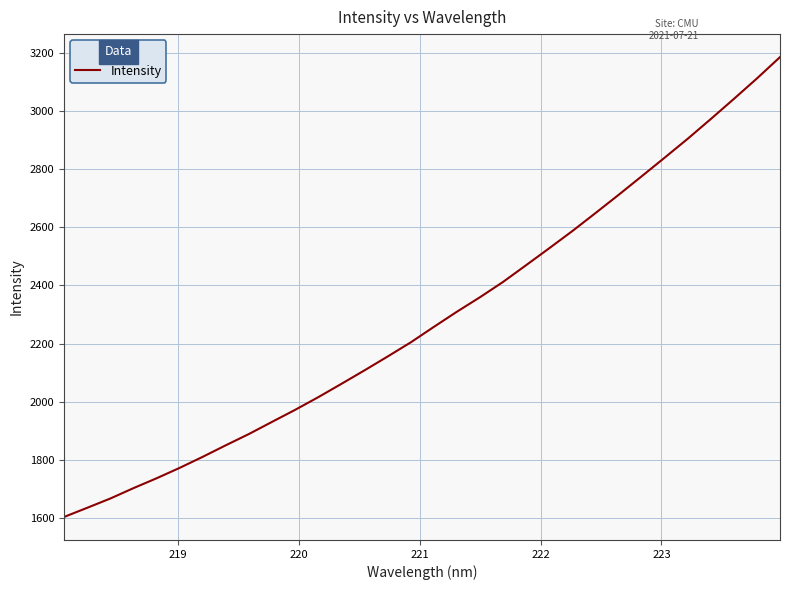

True or false: the data has more than 2 interior local peaks.

False